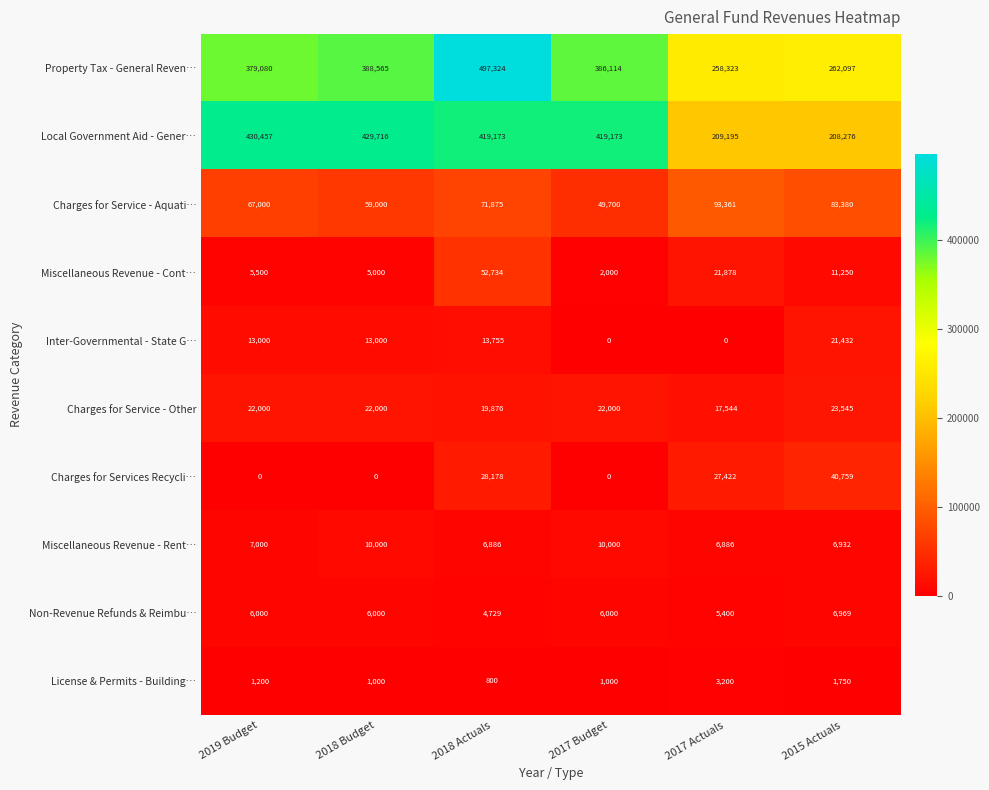

The value of Charges for Services Recycli… at 2018 Actuals is 48891. True or false?

False